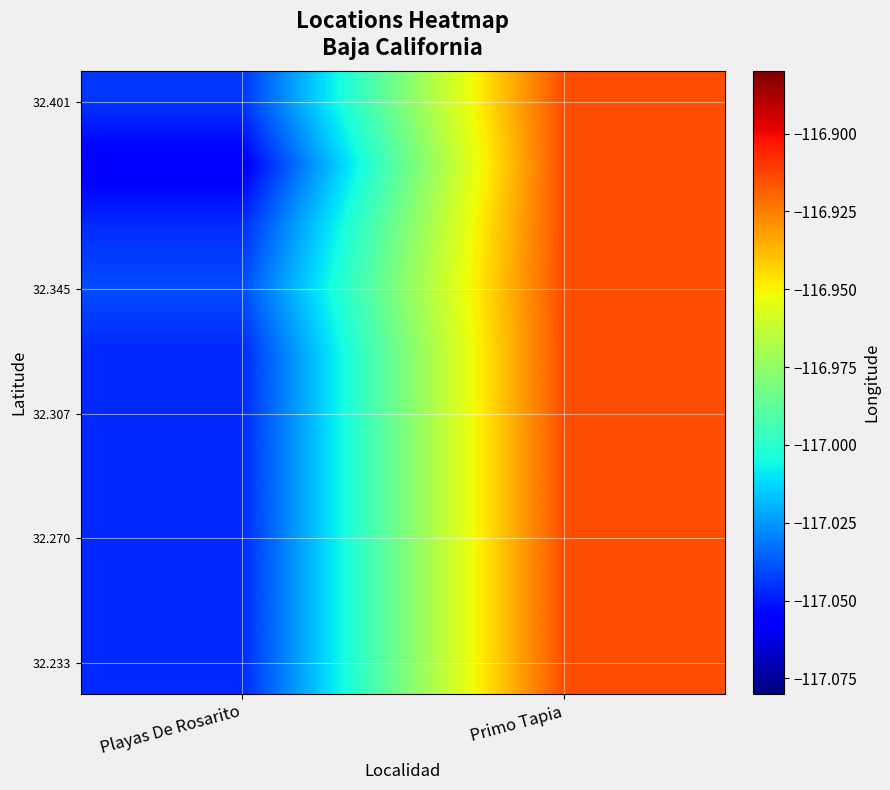

How many categories are shown in the chart?

2